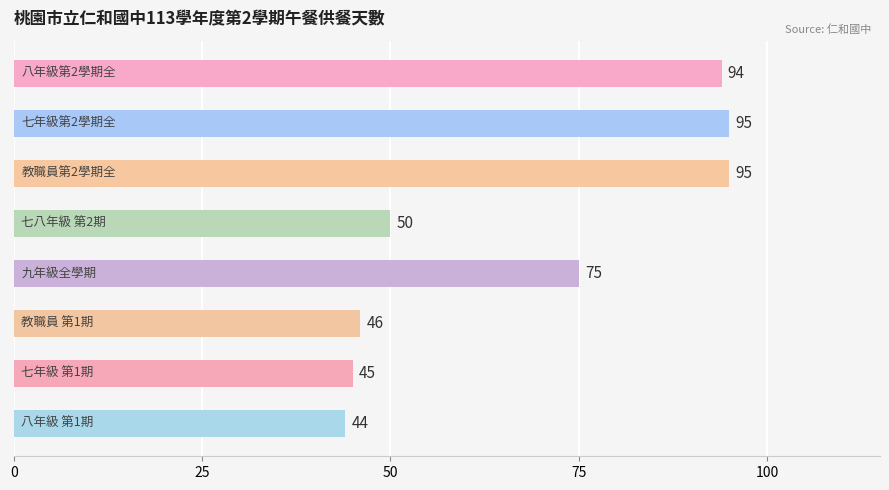

What is the minimum value shown in the chart?

44